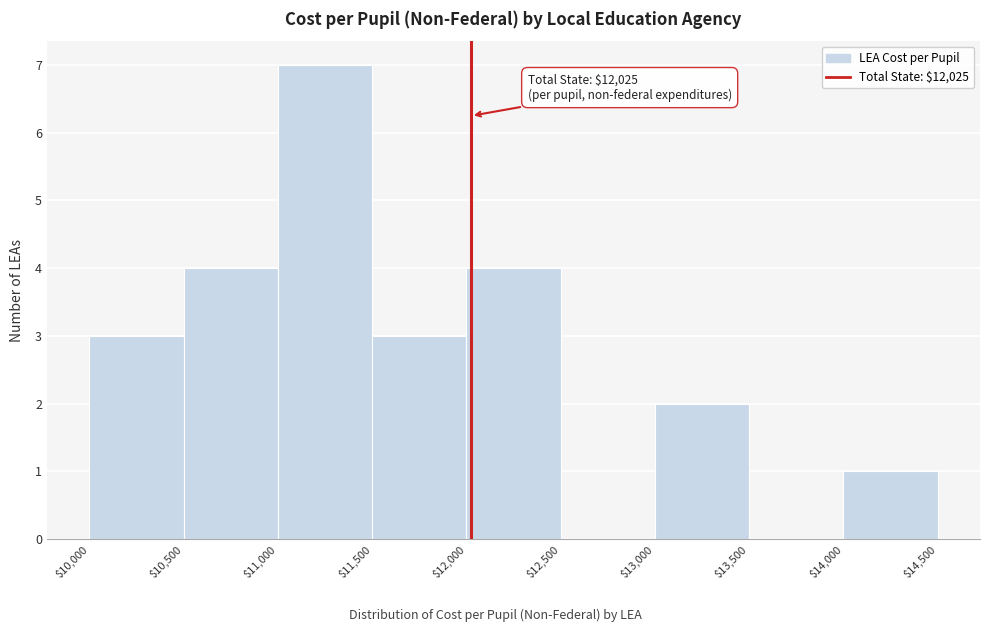

Which range on the x-axis has the tallest bar?

$11,000 to $11,500